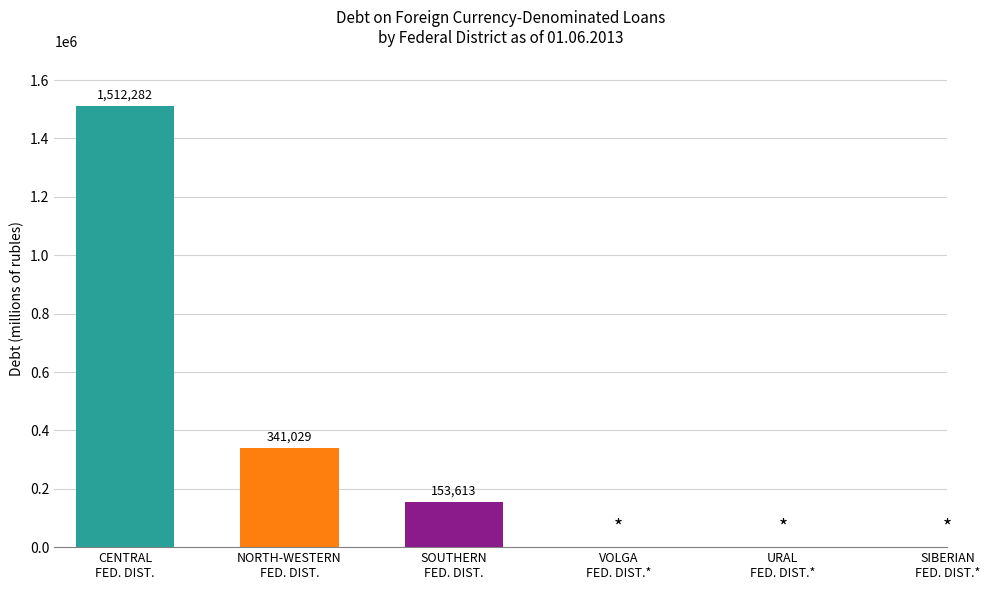

What is the maximum value shown in the chart?

1512282